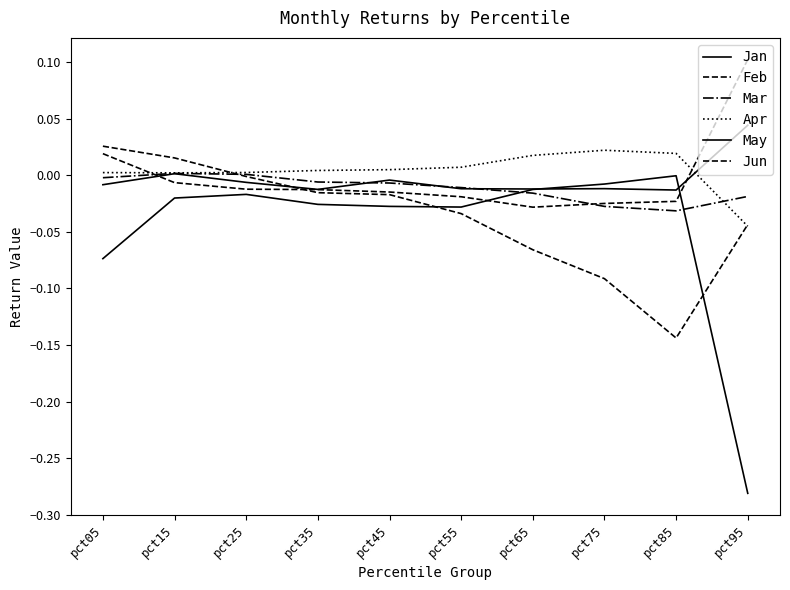

How many series are shown in this chart?

6